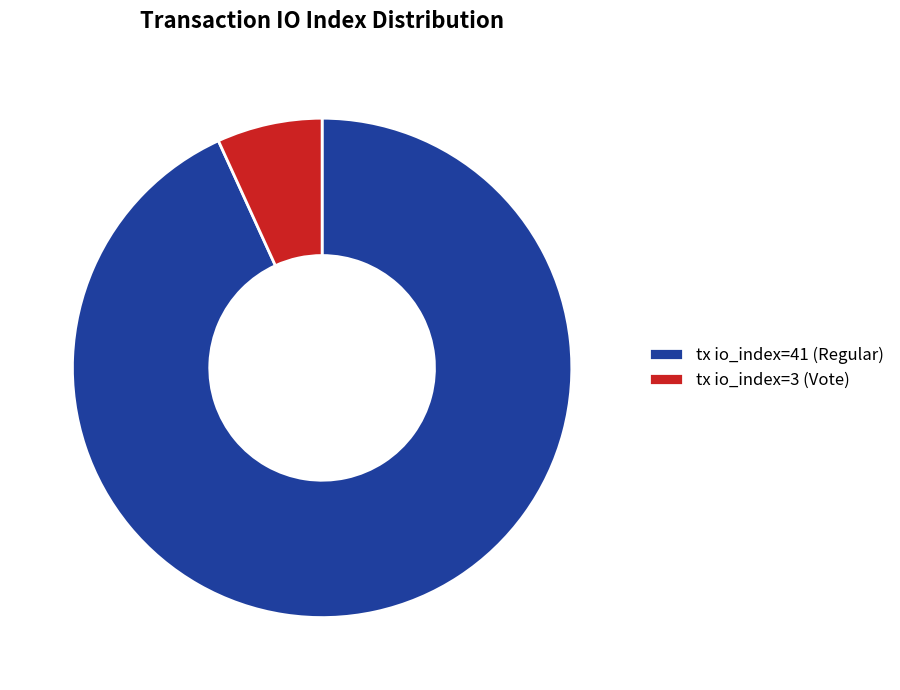

Combined, do tx io_index=3 (Vote) and tx io_index=41 (Regular) account for over 50%?

Yes